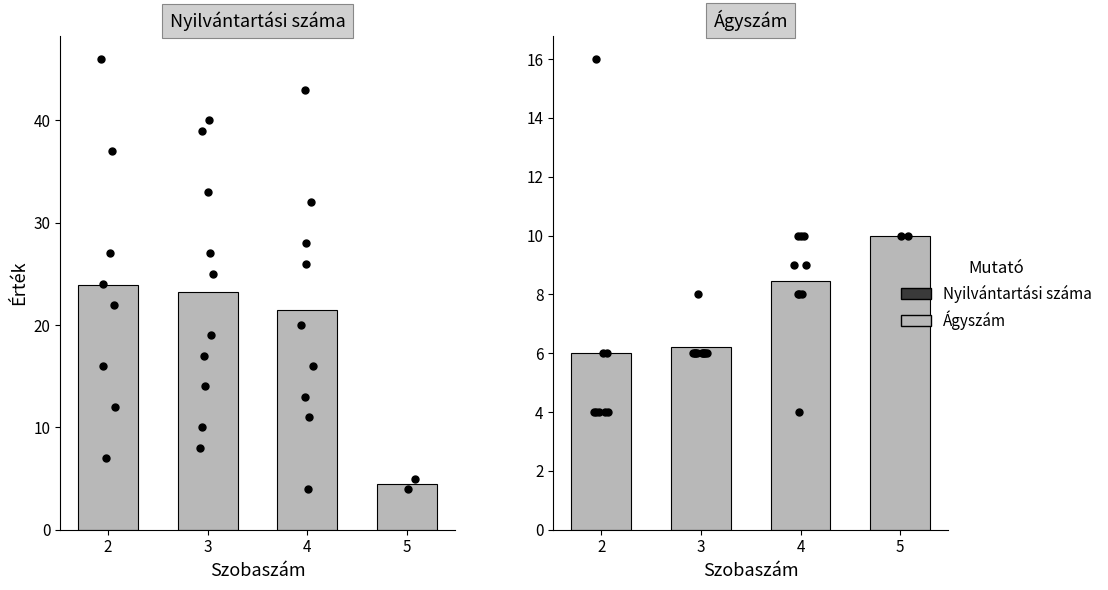

Which series has the widest spread of Y values?

Nyilvántartási száma